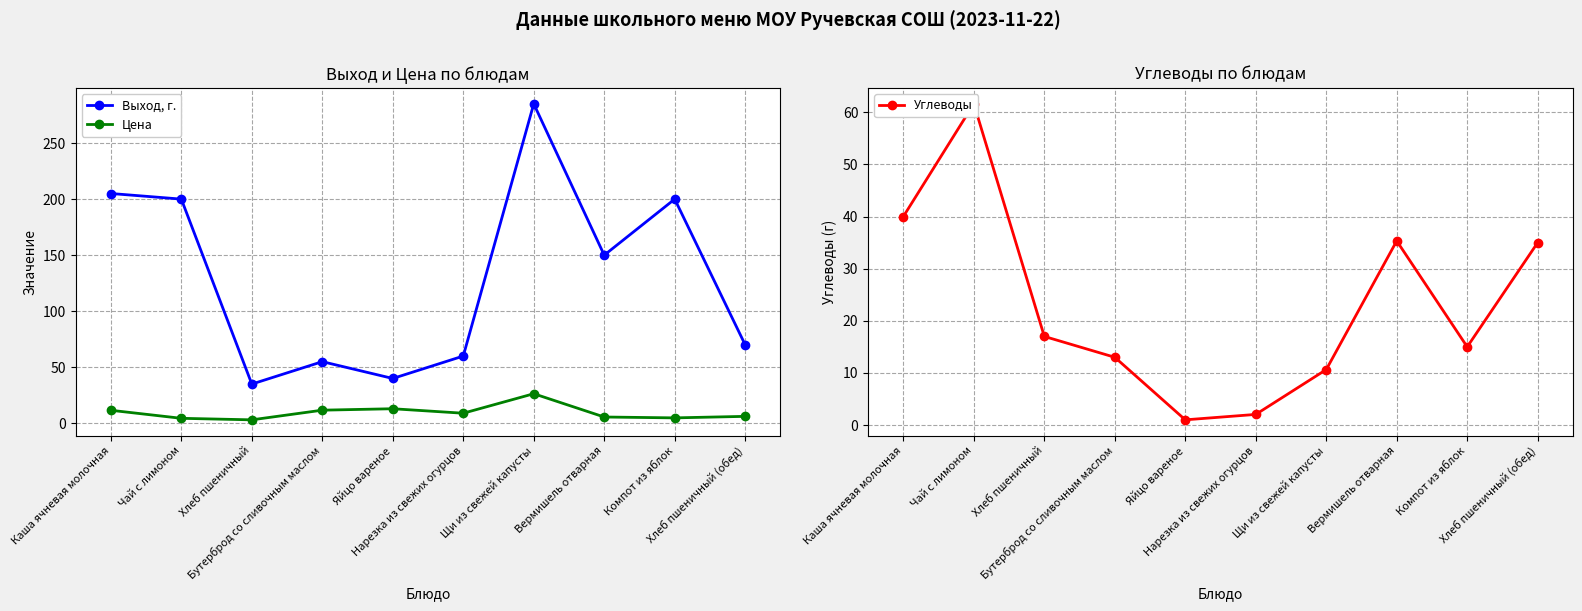

Between Чай с лимоном and Компот из яблок, which is larger?

Чай с лимоном